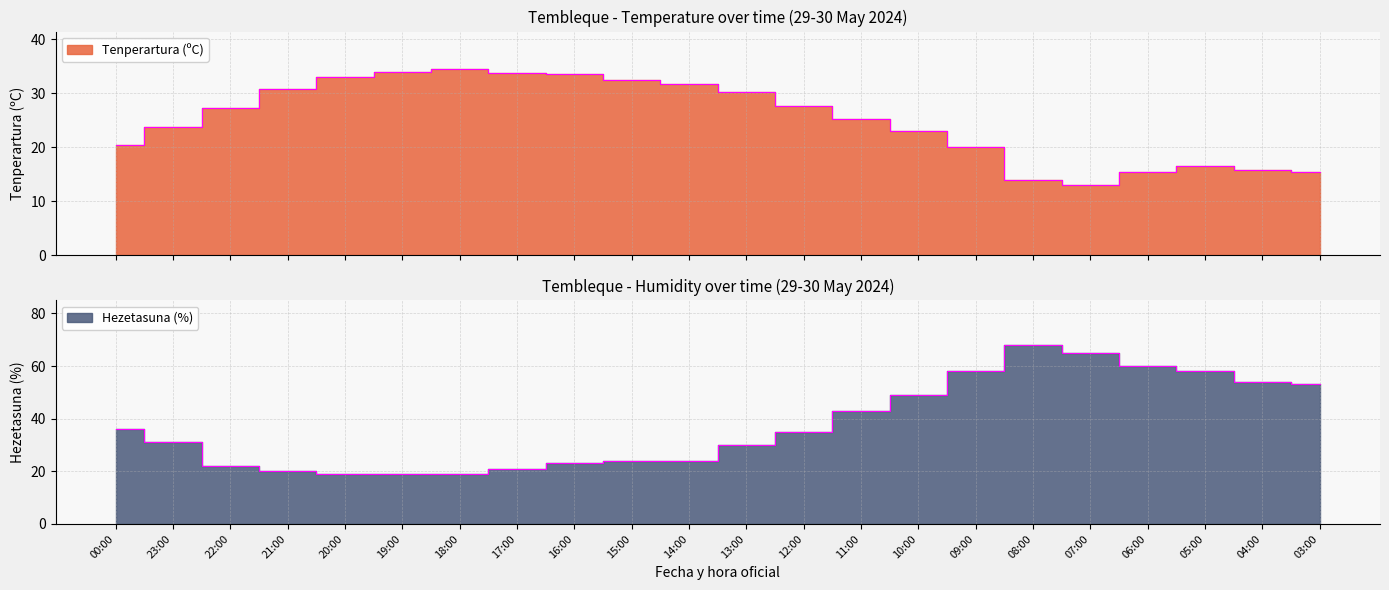

At how many categories does at least one series exceed 63?

2